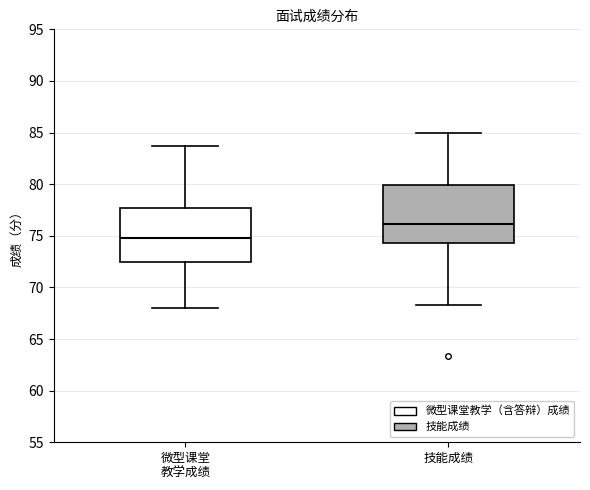

Which box has the lowest median line?

微型课堂 教学成绩